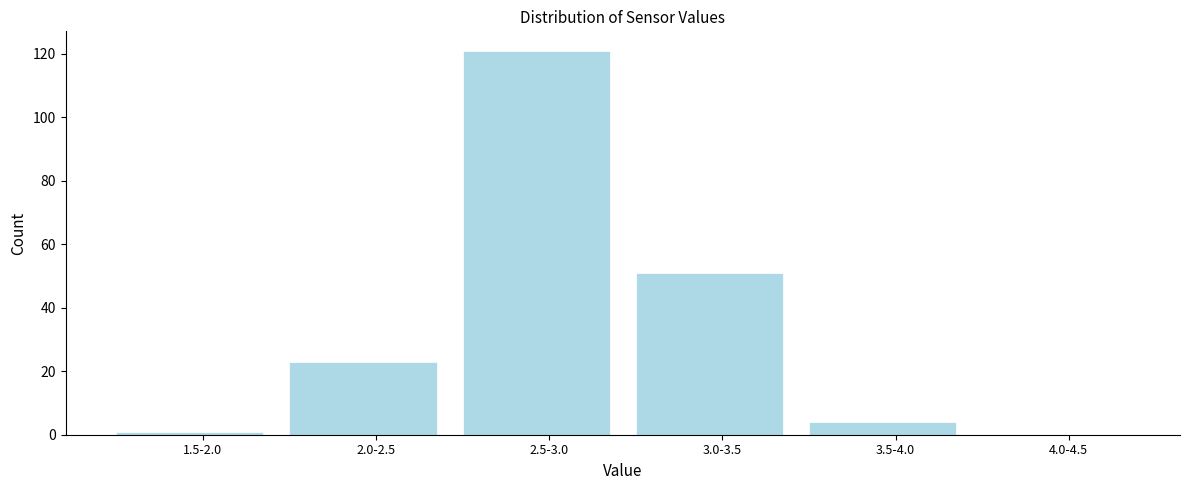

Reading left to right, list all the values displayed in this chart.

1.5-2.0=1	2.0-2.5=23	2.5-3.0=121	3.0-3.5=51	3.5-4.0=4	4.0-4.5=0